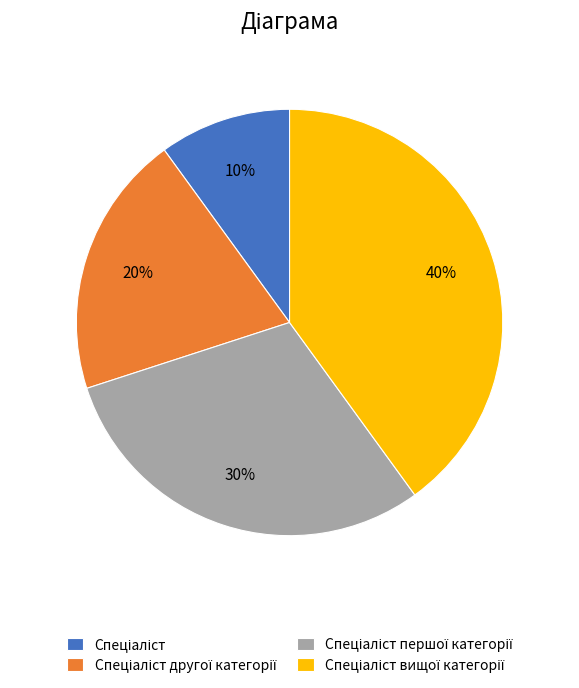

Does any single category account for the majority?

No